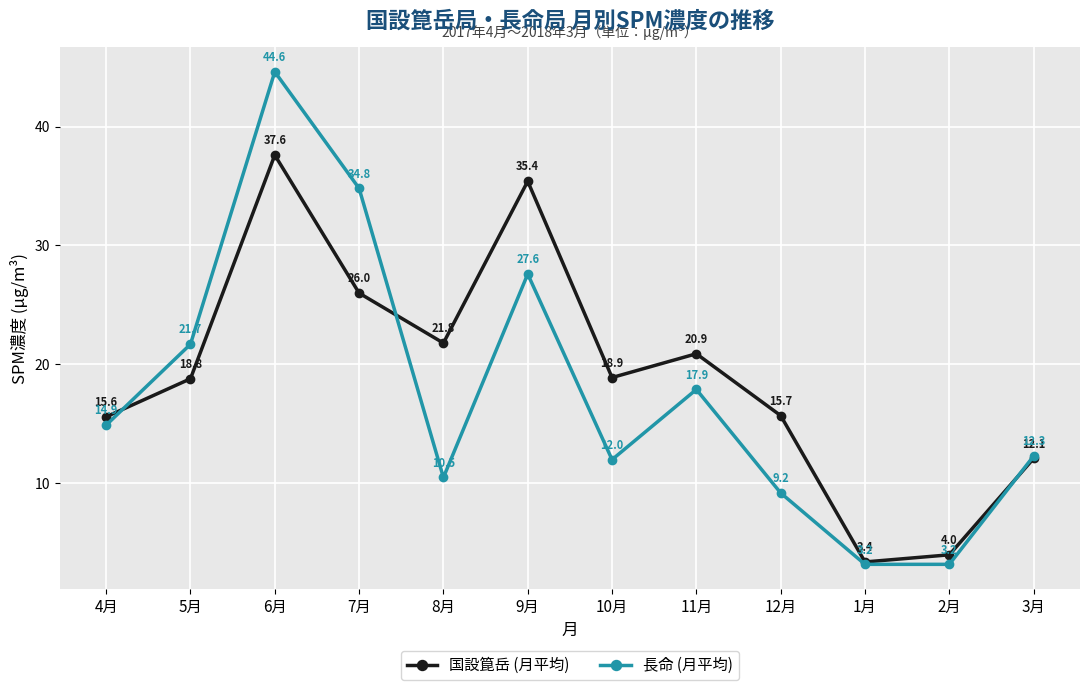

Is it true that 長命 (月平均) equals 16.3 at 3月?

False